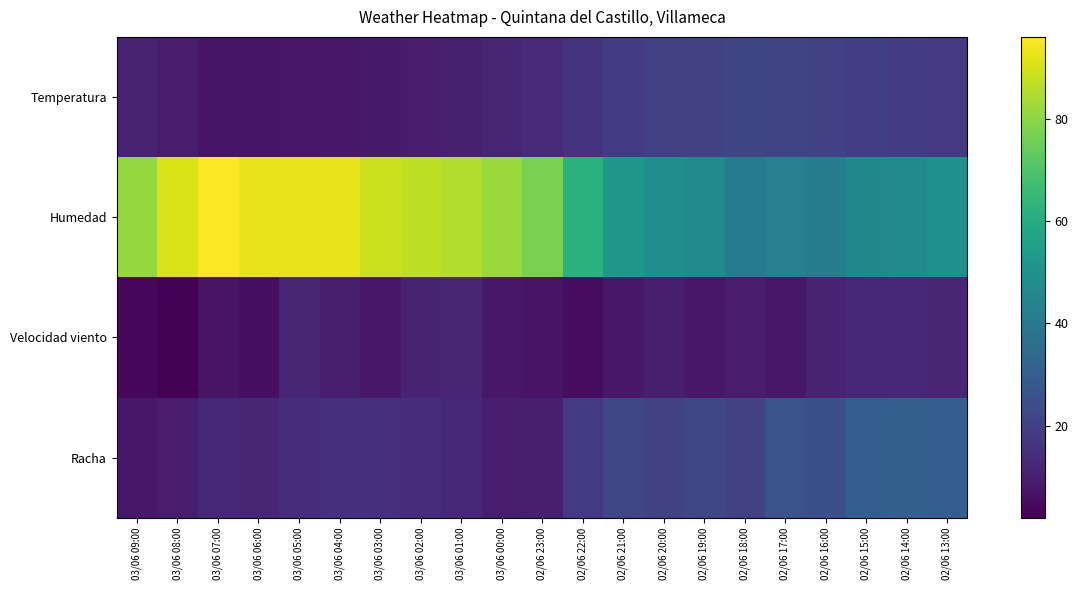

At which category is the sum across all series the highest?

03/06 05:00